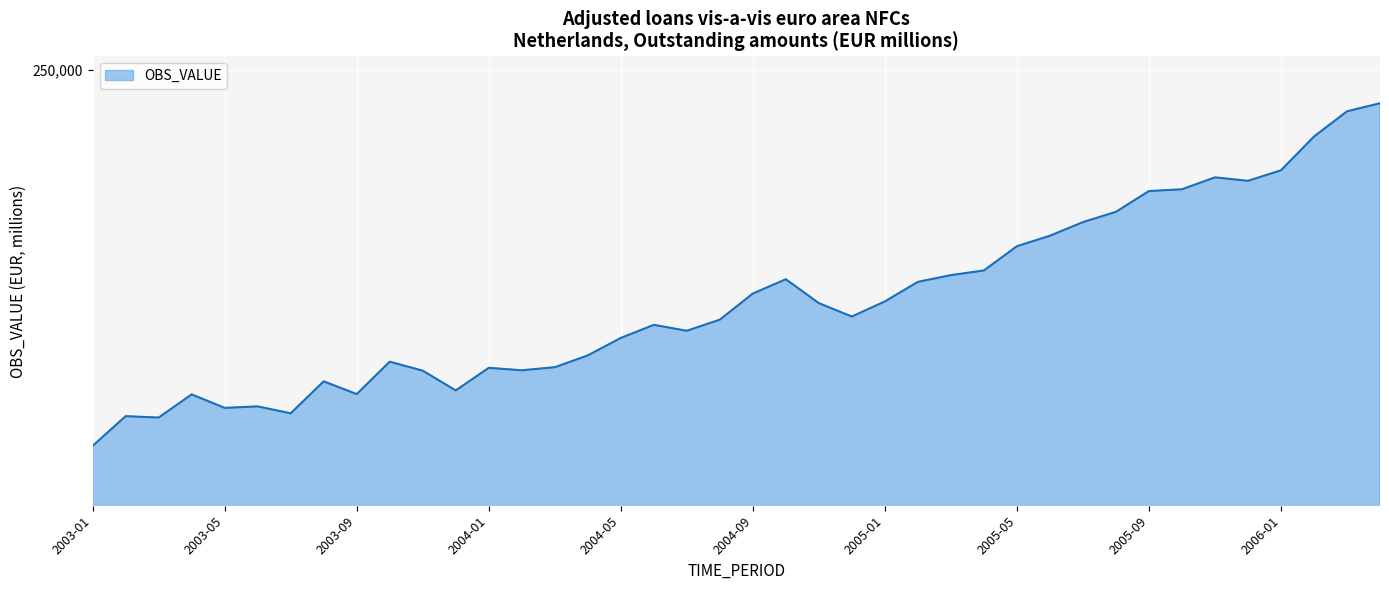

Does the chart have visible grid lines?

Yes